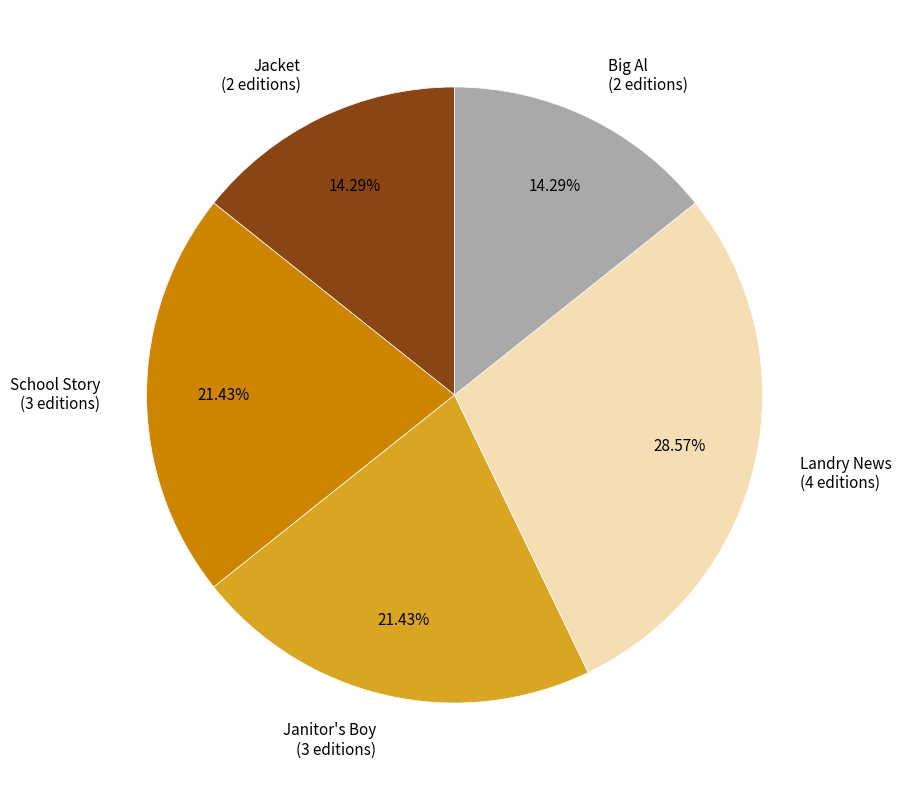

What is the ratio of the value at School Story (3 editions) to the value at Jacket (2 editions)?

1.5